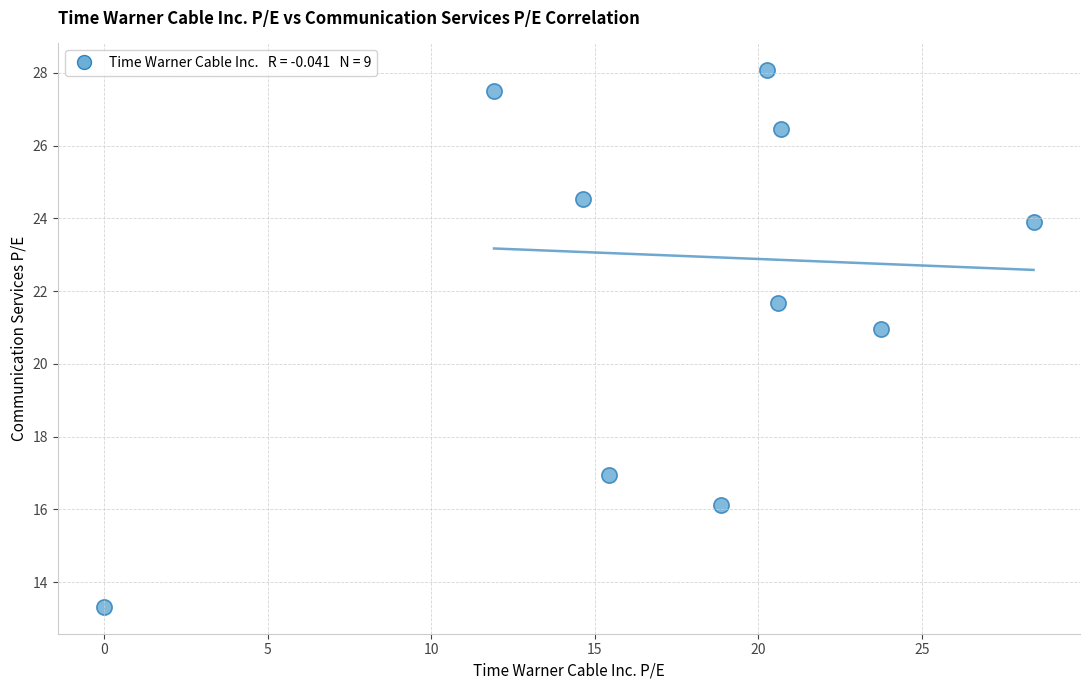

What is the average Y value?

21.9